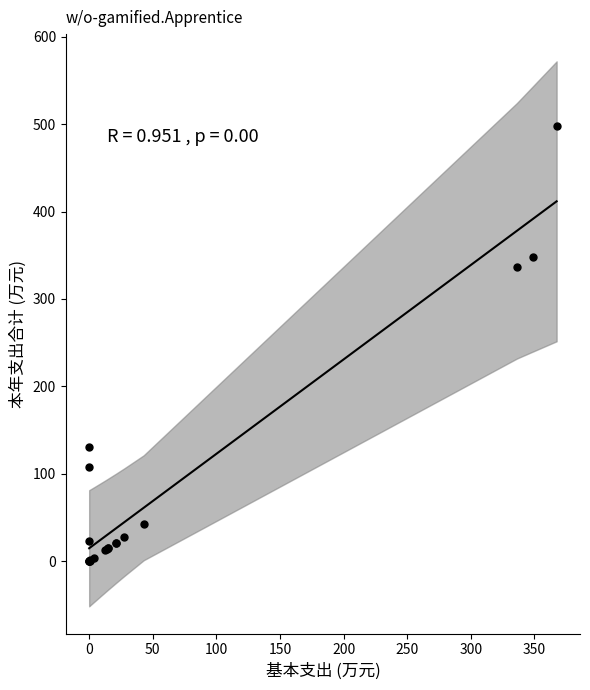

What Y value in the scatter plot is closest to 249?

336.2